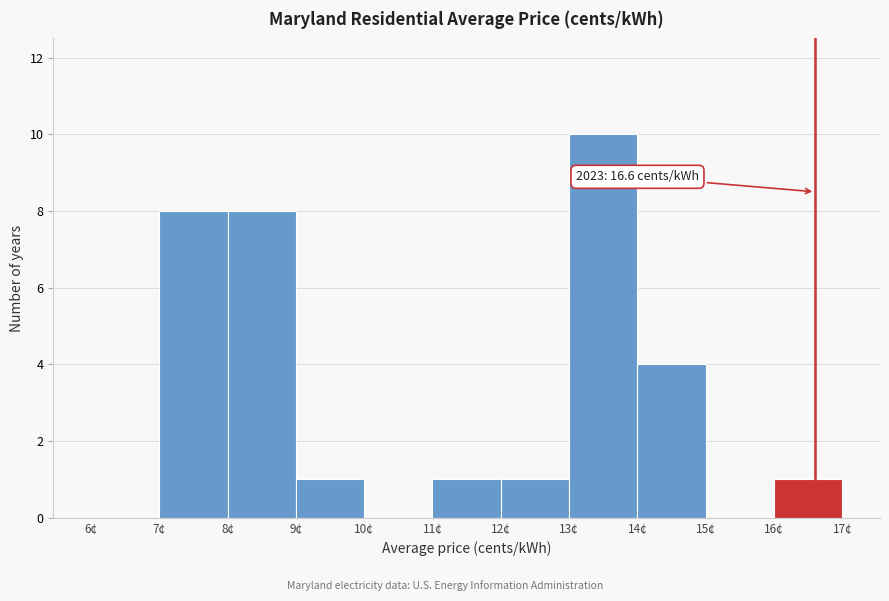

Over which range of the x-axis is the bar tallest?

13 to 14